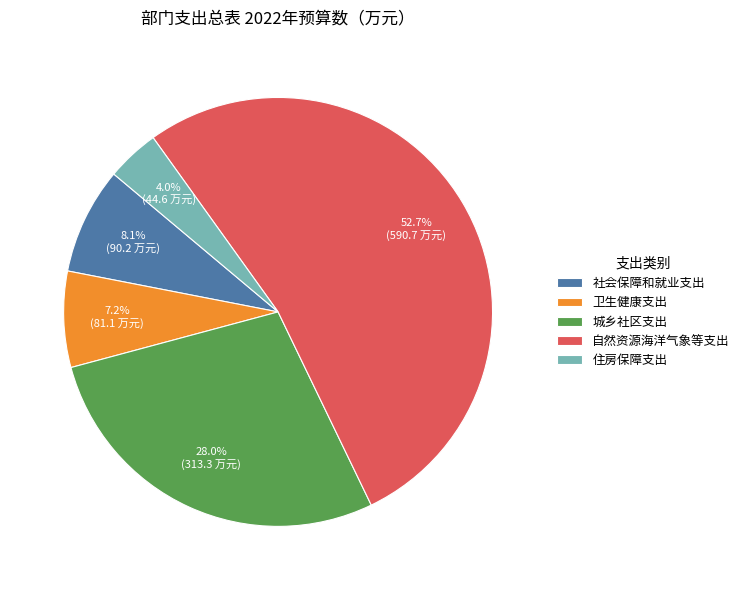

Which has a higher value, 卫生健康支出 or 住房保障支出?

卫生健康支出